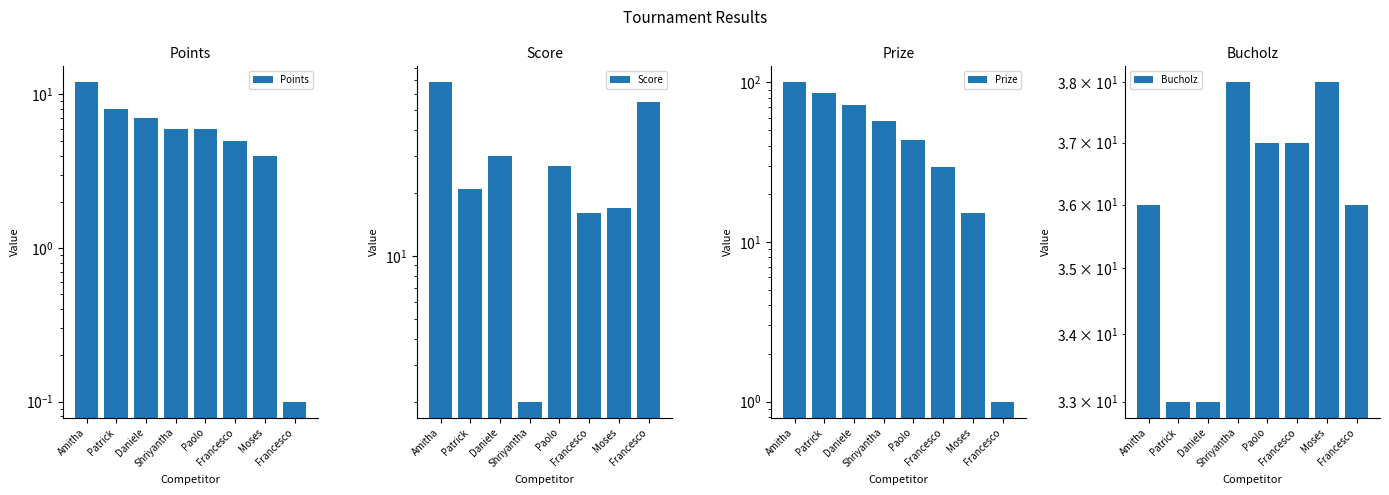

How many data points in Score are less than 27?

4